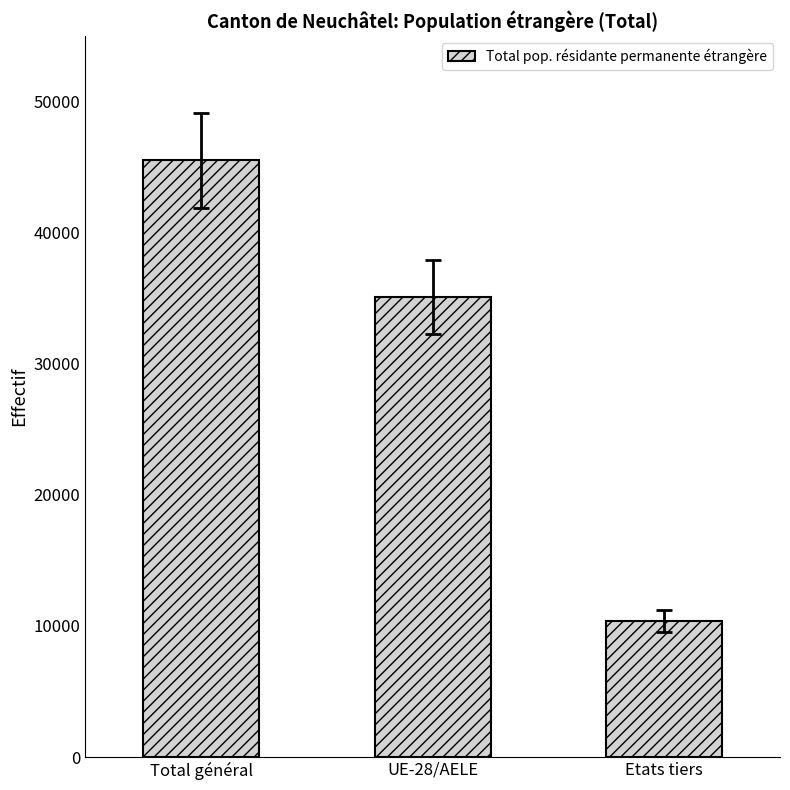

What is the label of the 1st bar from the right?

Etats tiers